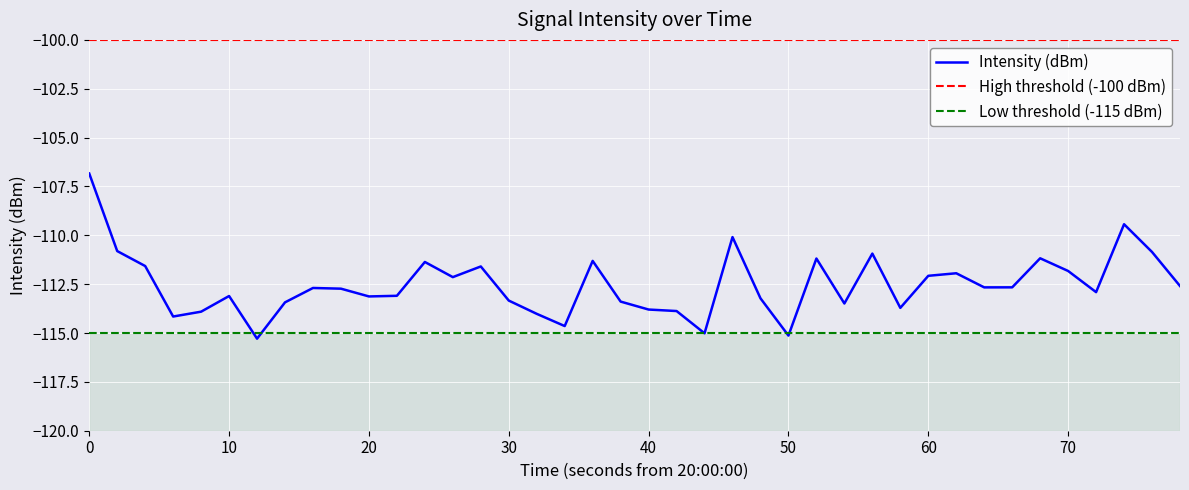

Is this an area chart (filled region under the line)?

No